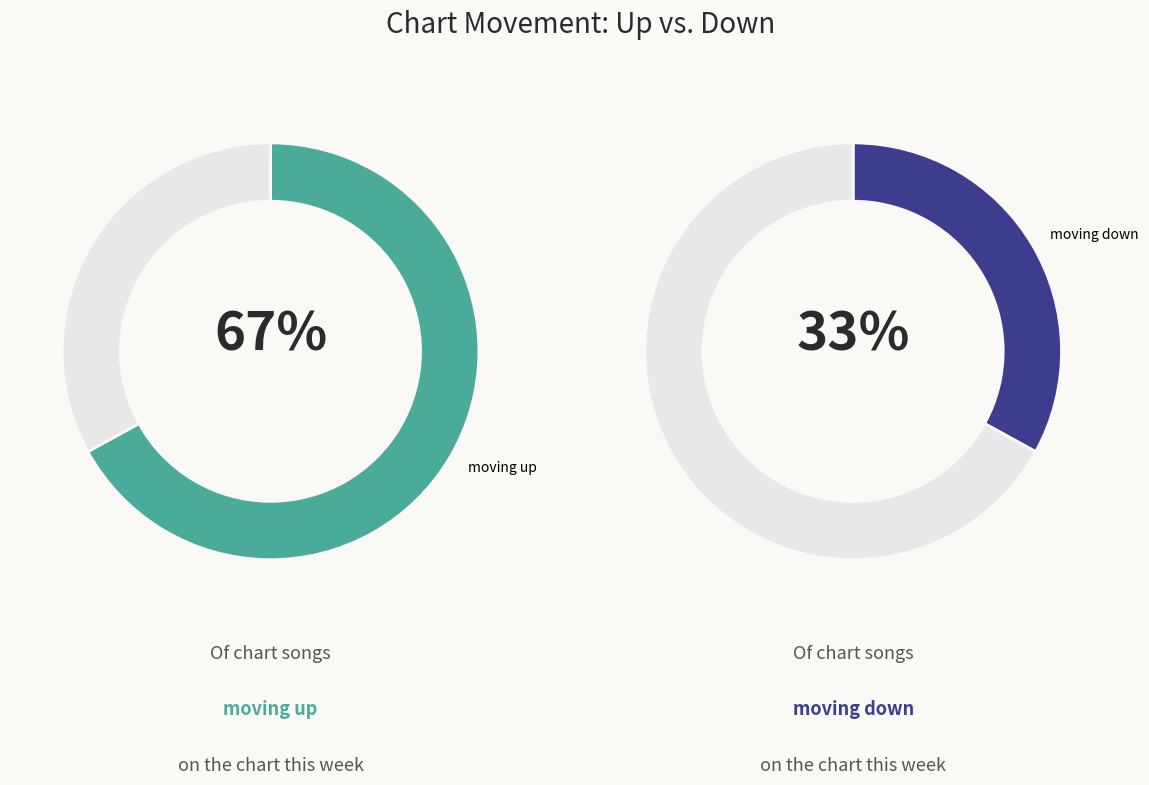

To the nearest percent, what portion does up represent?

67%